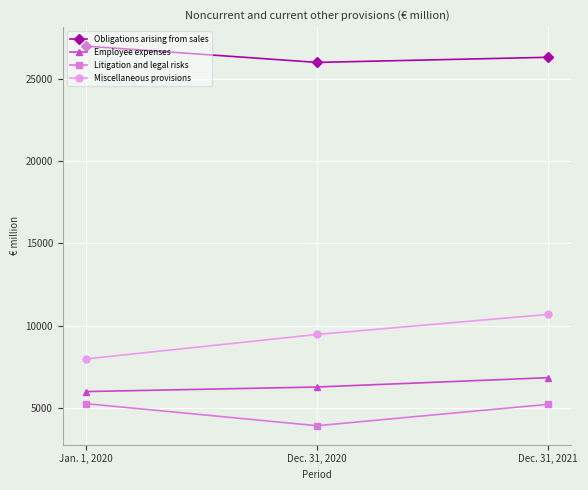

What is the lowest value of the Employee expenses series?

5993